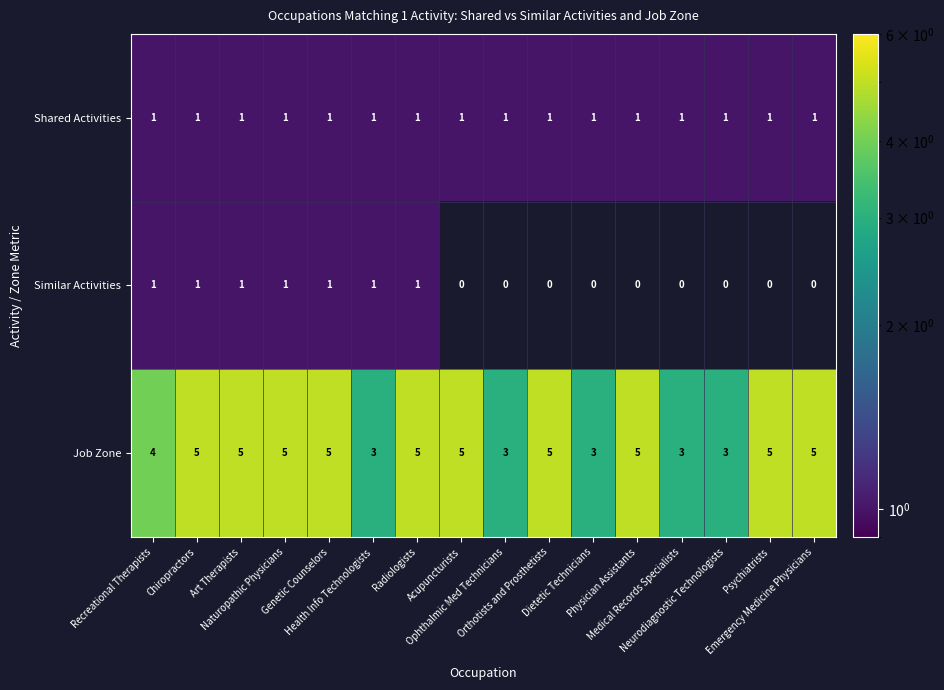

What is the sum of all Shared Activities values?

16